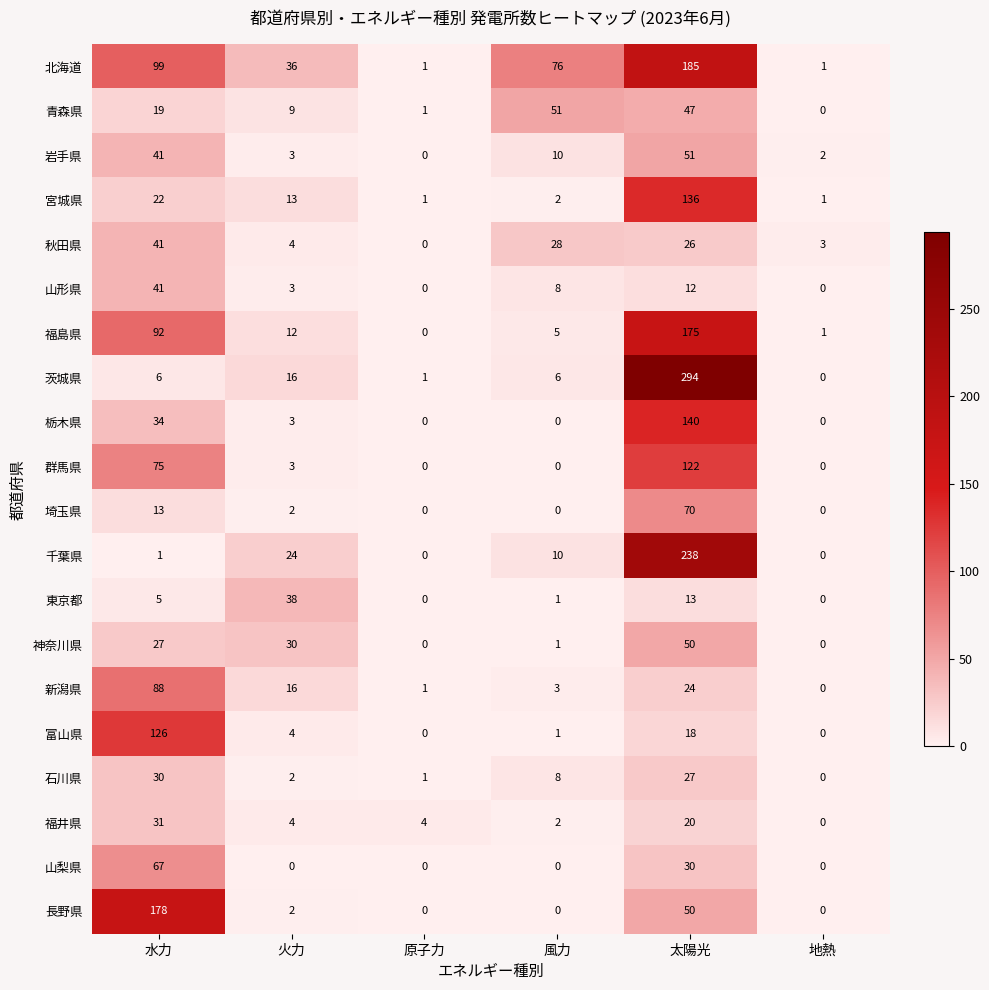

The value of 新潟県 at 火力 is 16. True or false?

True